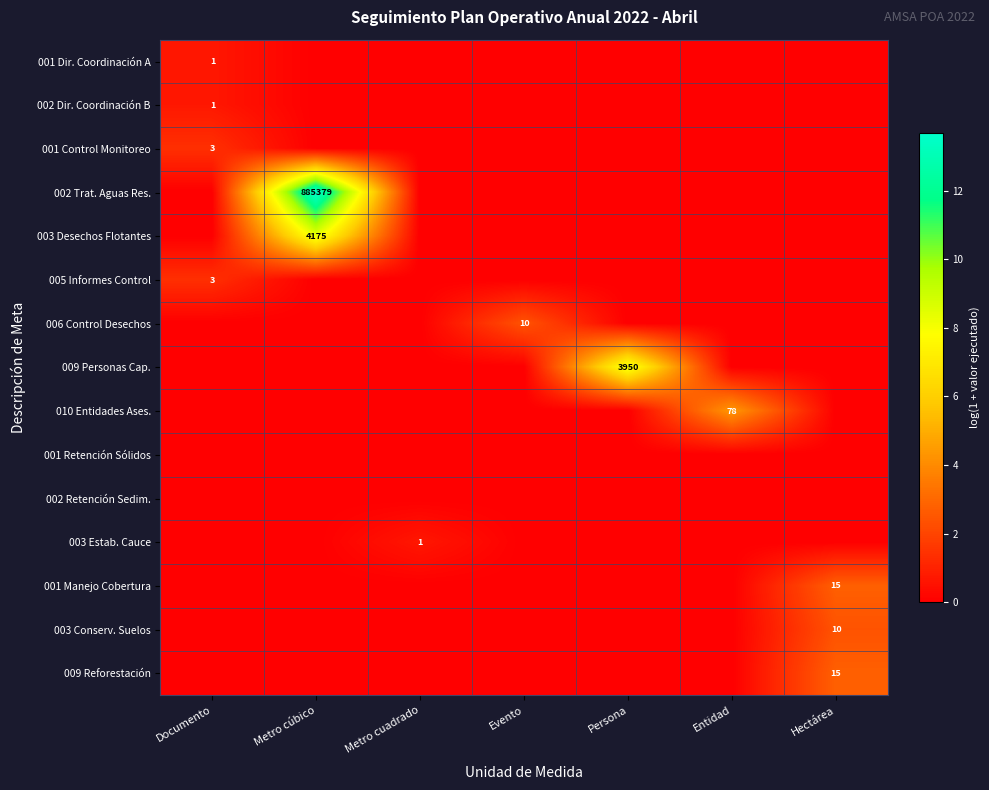

The value of 002 Dir. Coordinación B at Documento is 1. True or false?

True